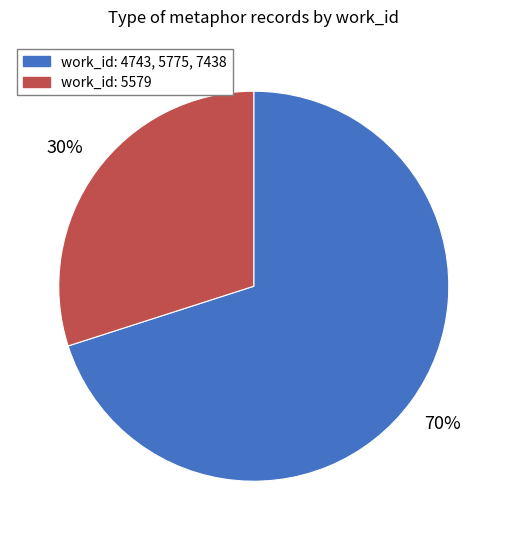

Combined, do work_id: 5579 and work_id: 4743, 5775, 7438 account for over 50%?

Yes